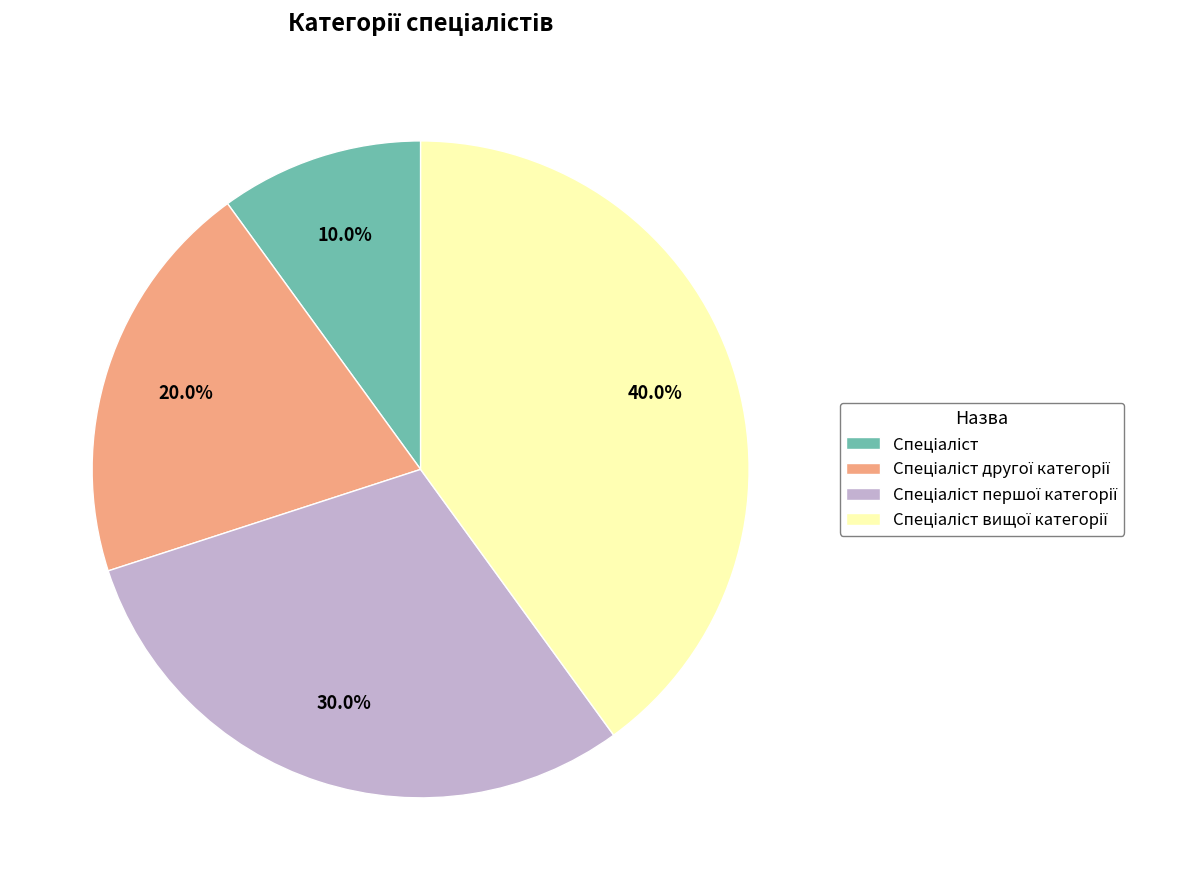

Does any single category account for the majority?

No